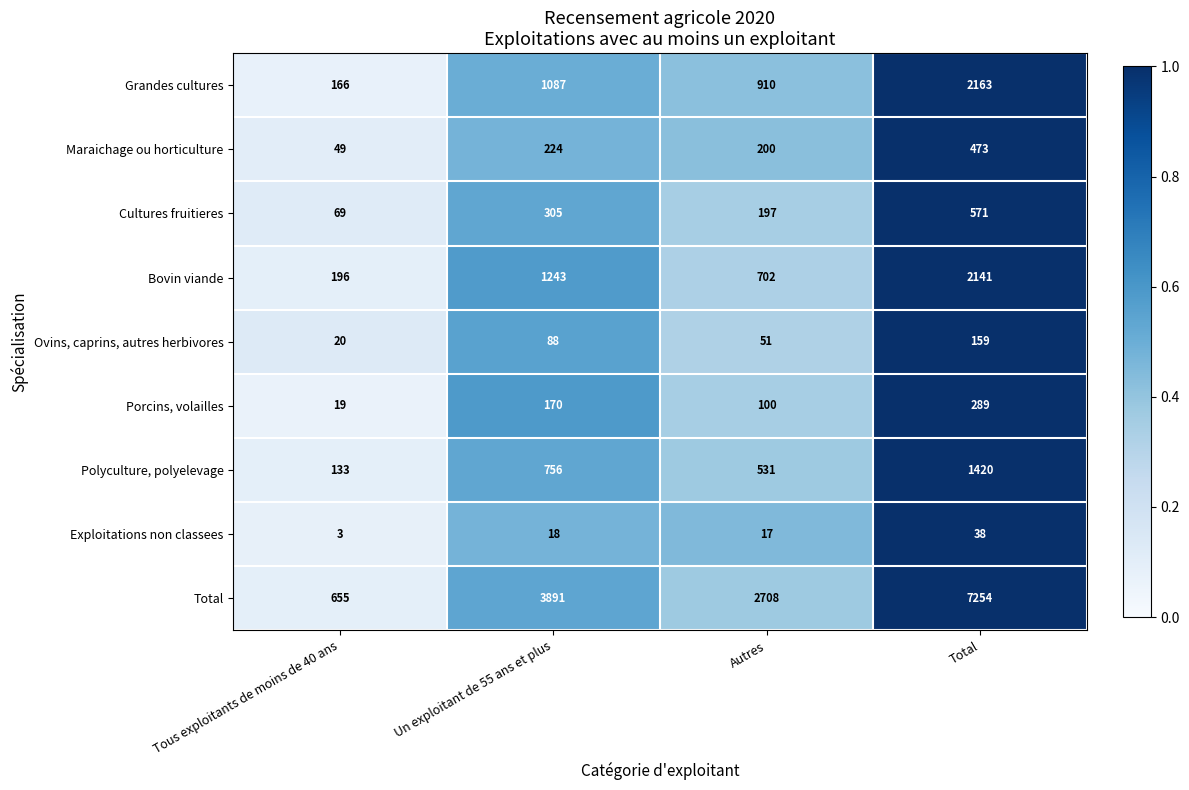

Which series has the largest range (max minus min)?

Total